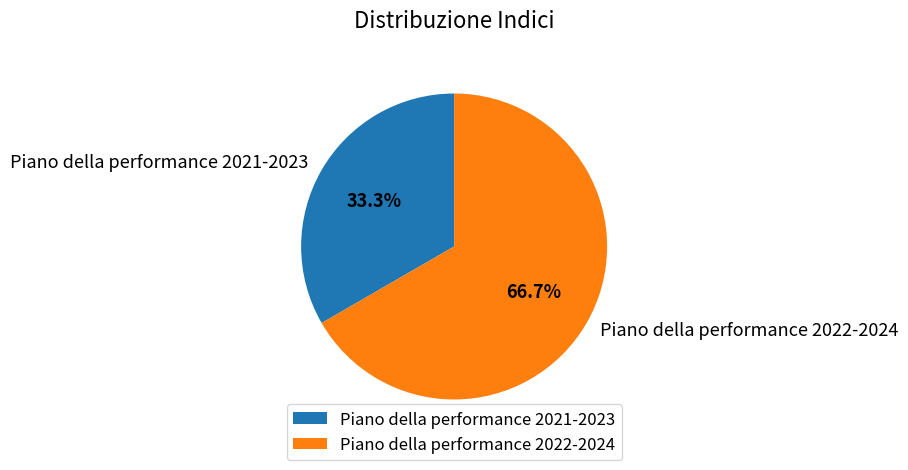

True or false: Piano della performance 2021-2023 accounts for 45% of the total.

False